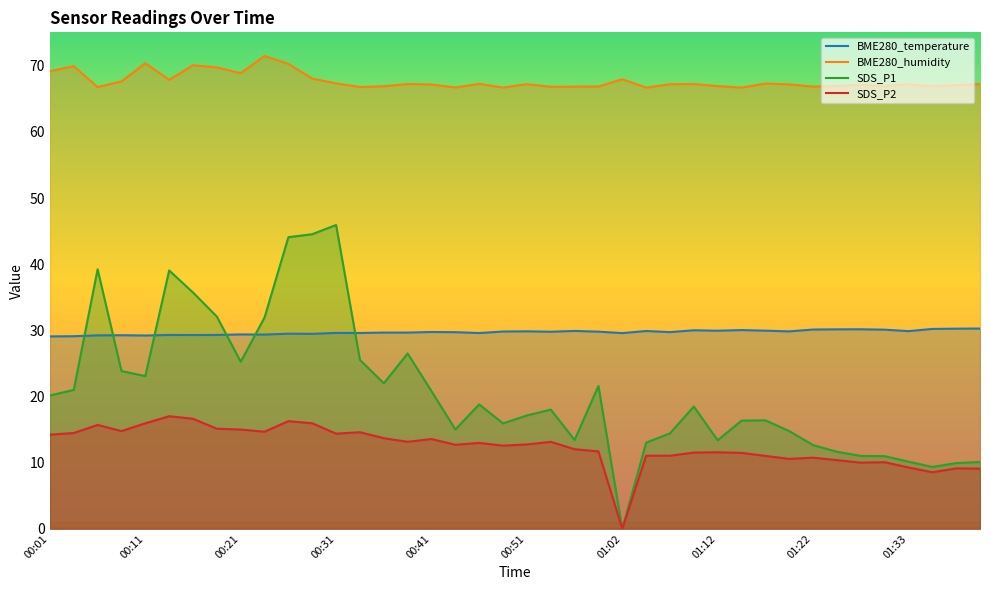

At which label does SDS_P1 first exceed 18?

00:01